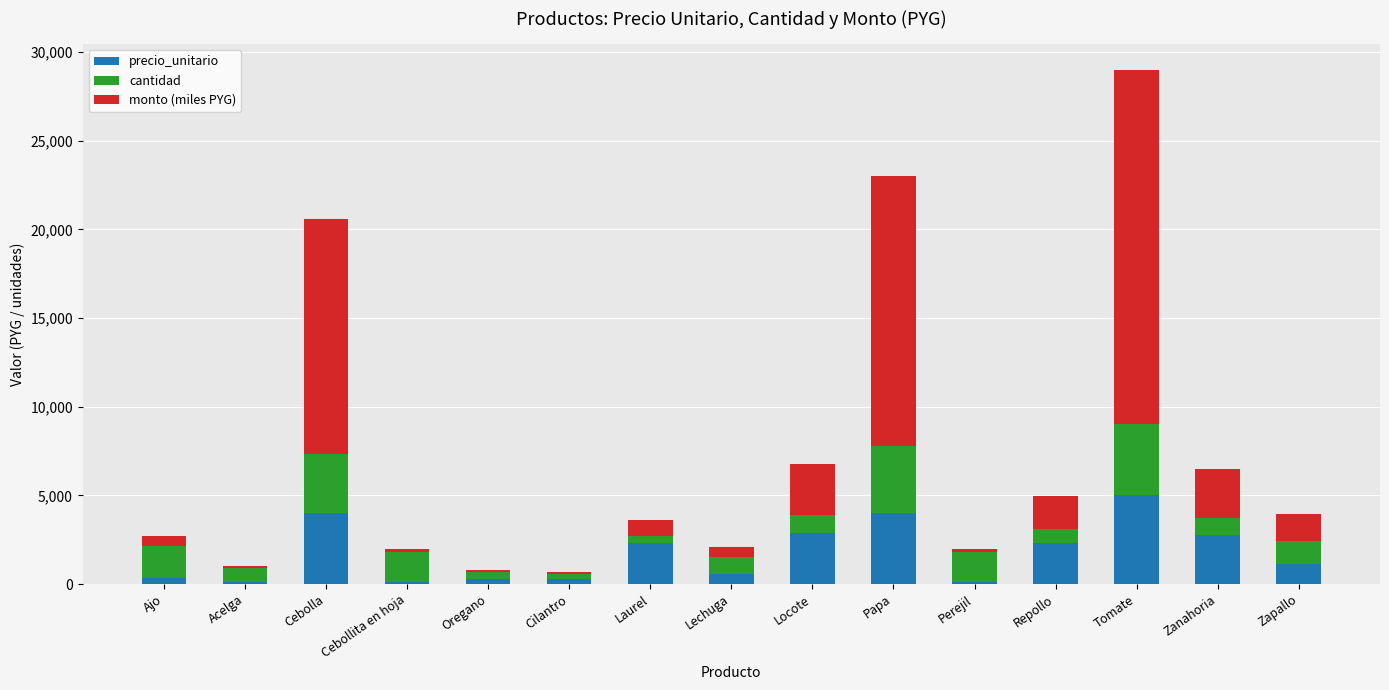

What value does the precio_unitario series have at Oregano?

290.0